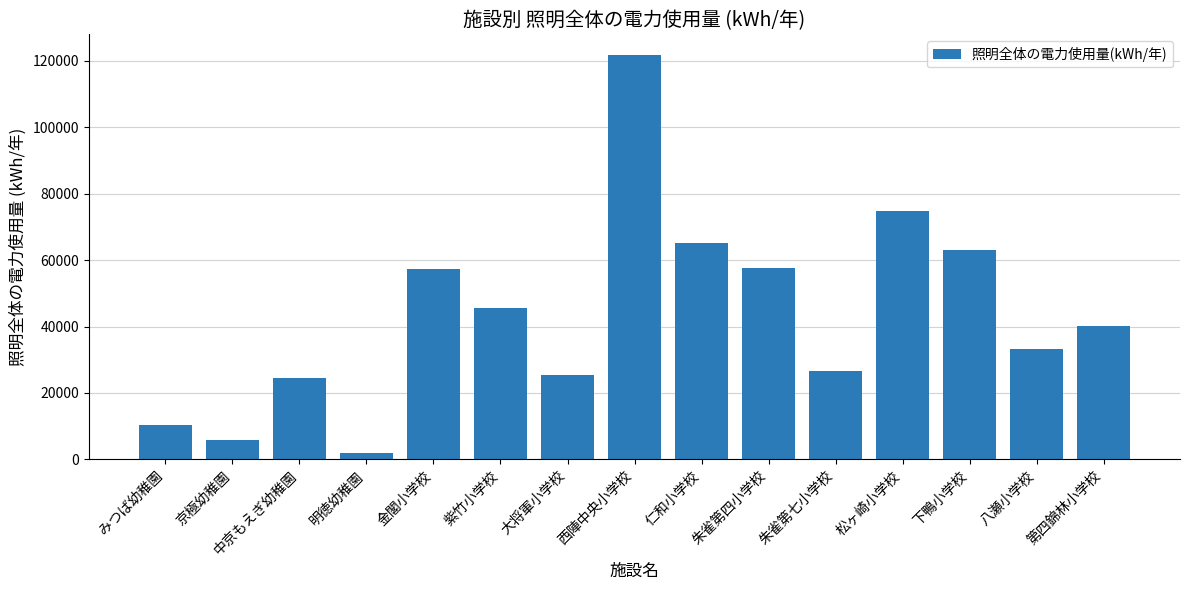

What is the value of the 14th bar from the left?

33270.3